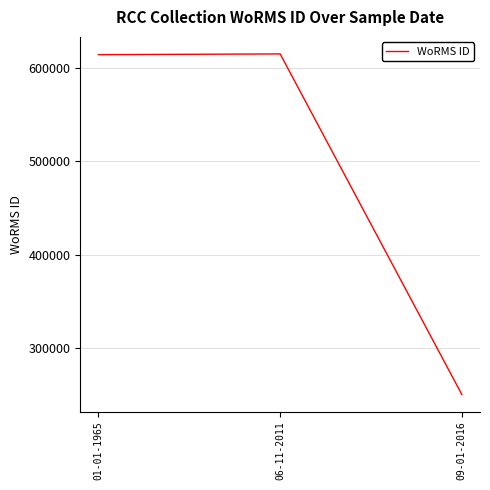

Read the value at 06-11-2011, to the nearest 10.

615480